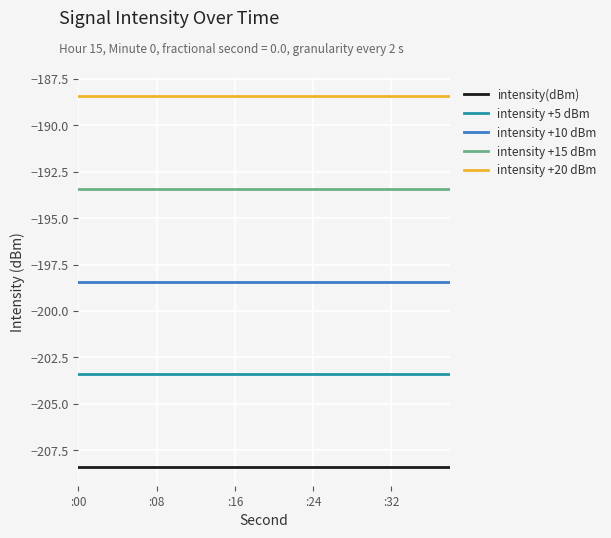

Which series has the largest total across all categories?

intensity +20 dBm